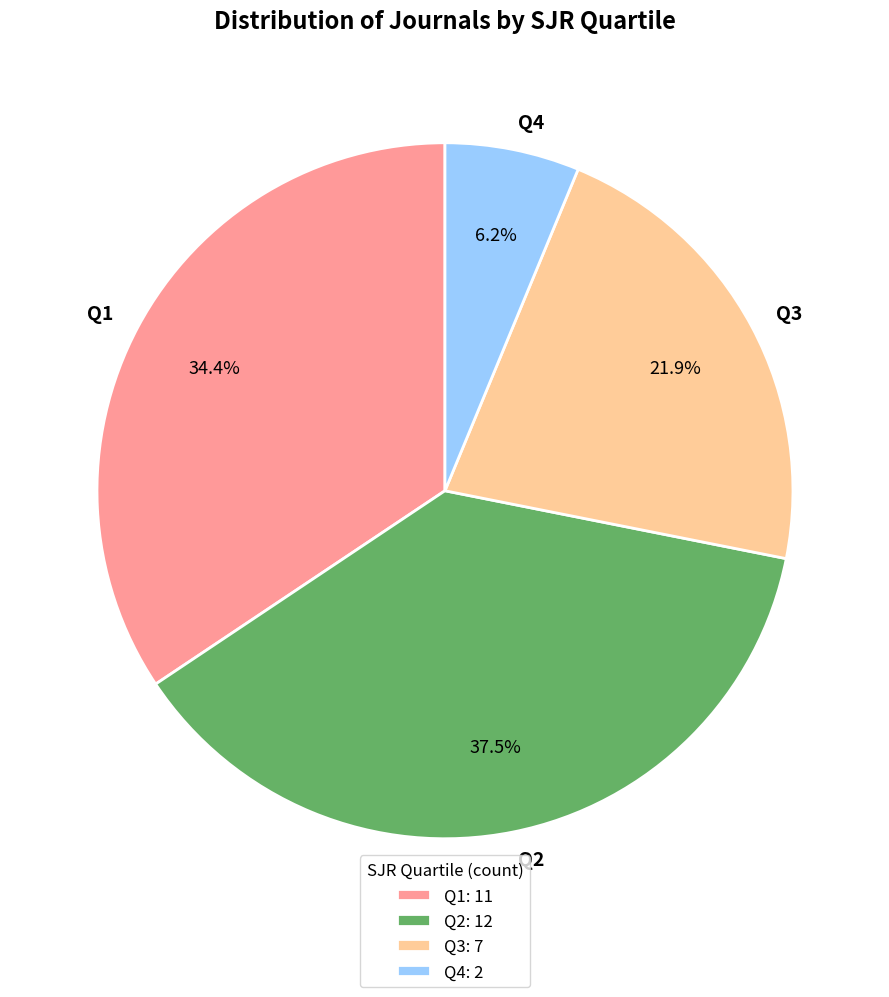

Does Q4 represent more than half of the total?

No